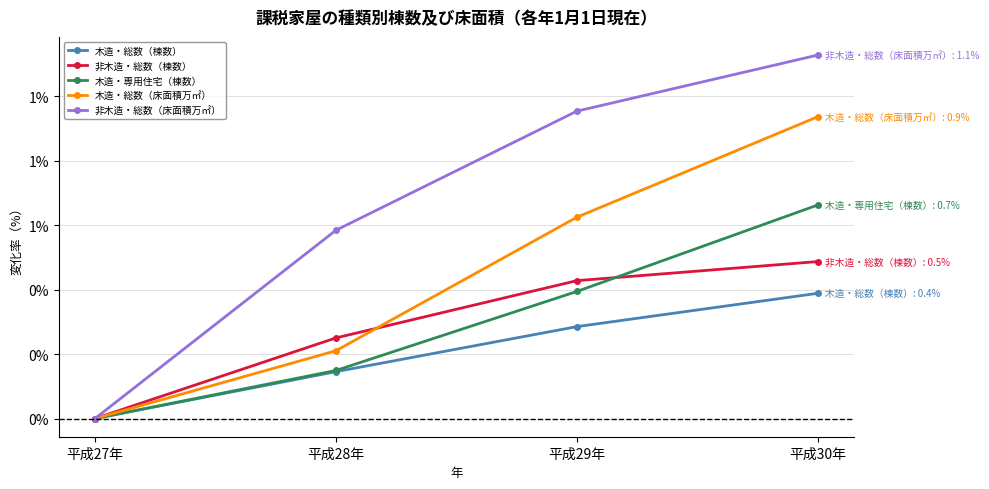

Reading left to right, transcribe all the data shown in this chart.

木造・総数（棟数）: 平成27年=0.0	平成28年=0.1	平成29年=0.3	平成30年=0.4
非木造・総数（棟数）: 平成27年=0.0	平成28年=0.3	平成29年=0.4	平成30年=0.5
木造・専用住宅（棟数）: 平成27年=0.0	平成28年=0.1	平成29年=0.4	平成30年=0.7
木造・総数（床面積万㎡）: 平成27年=0.0	平成28年=0.2	平成29年=0.6	平成30年=0.9
非木造・総数（床面積万㎡）: 平成27年=0.0	平成28年=0.6	平成29年=1.0	平成30年=1.1